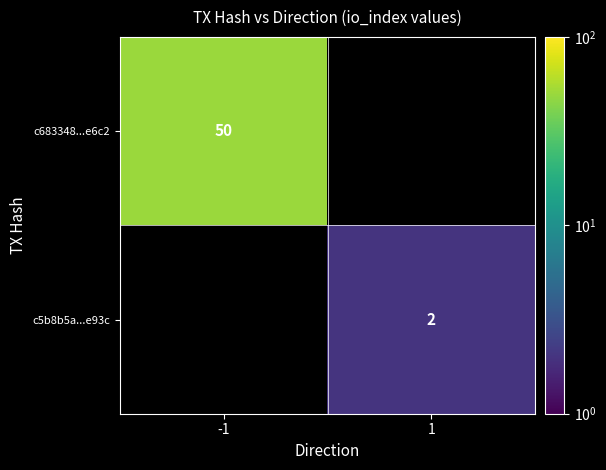

The value of c5b8b5a...e93c at 1 is 0.8. True or false?

False